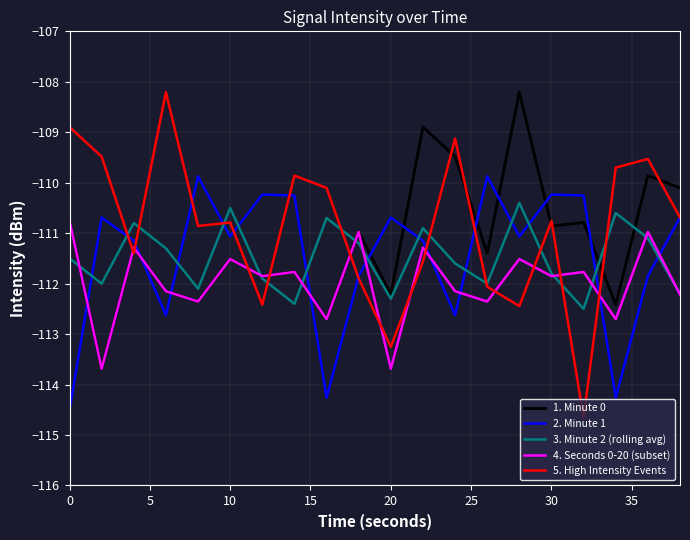

What is the smallest value displayed?

-114.7